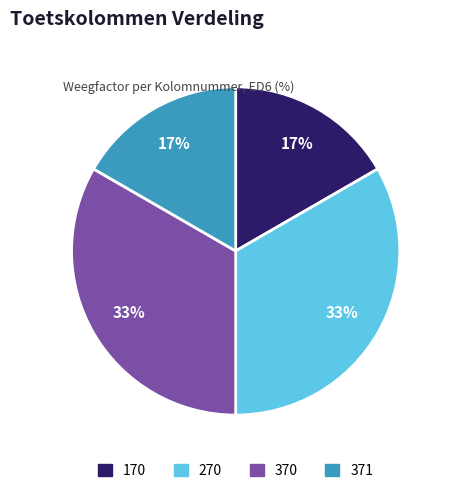

Is the sum of 270 and 370 greater than half?

Yes